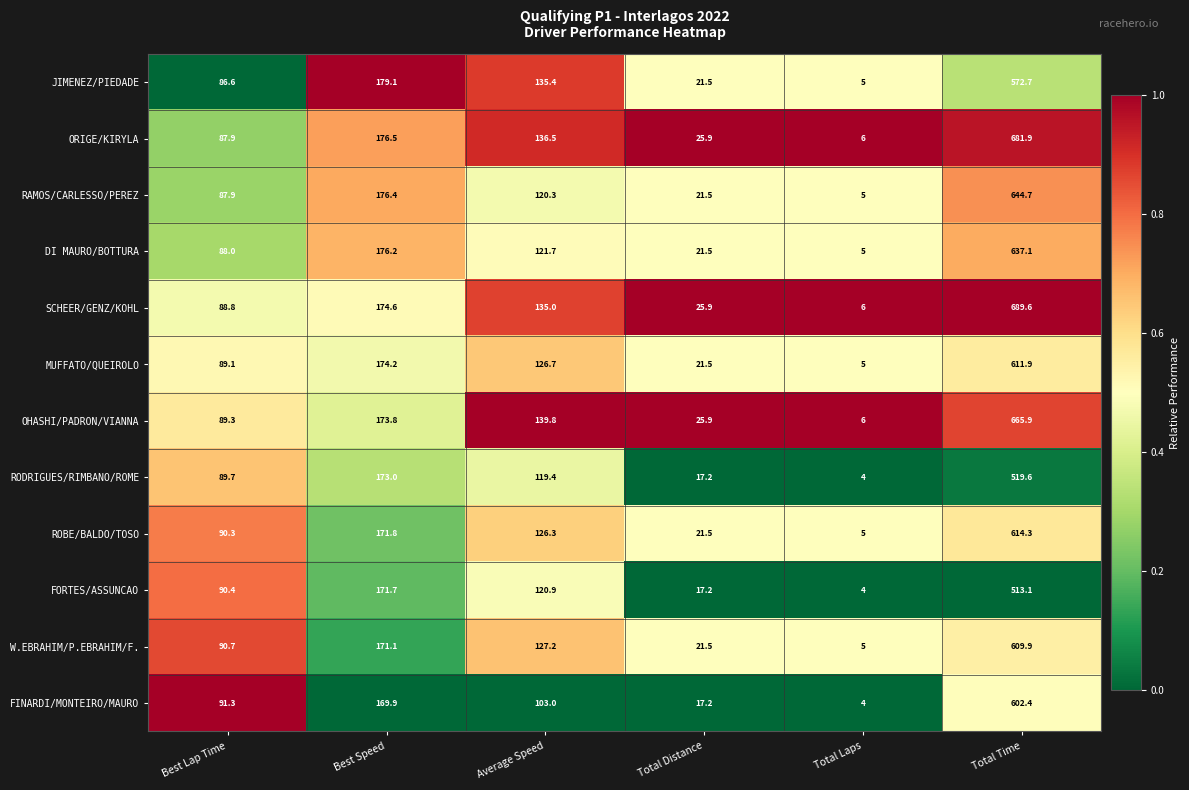

What is the spread (max minus min) of values at Total Time?

176.5